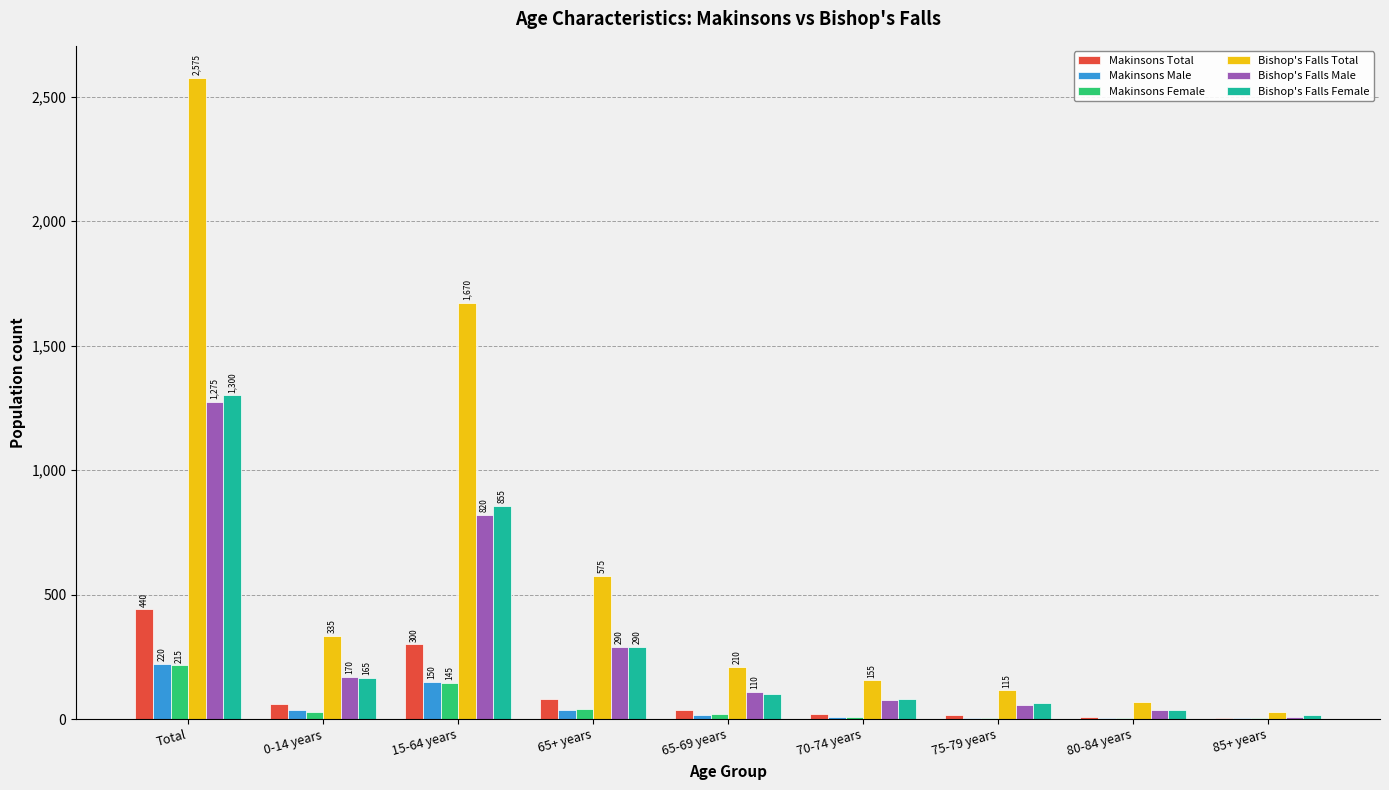

At which label does Bishop's Falls Male reach its peak?

Total